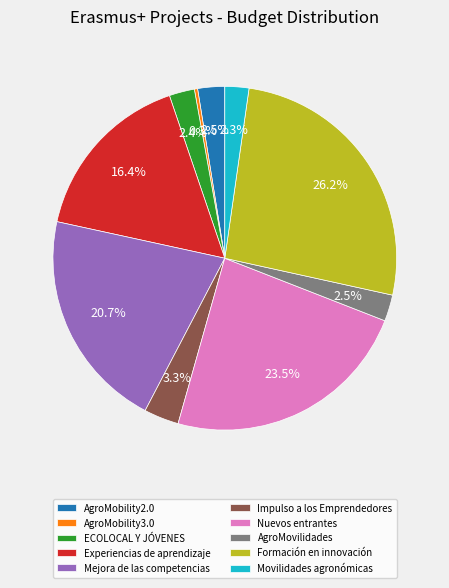

To the nearest percent, what percentage of the pie is Experiencias de aprendizaje?

16%